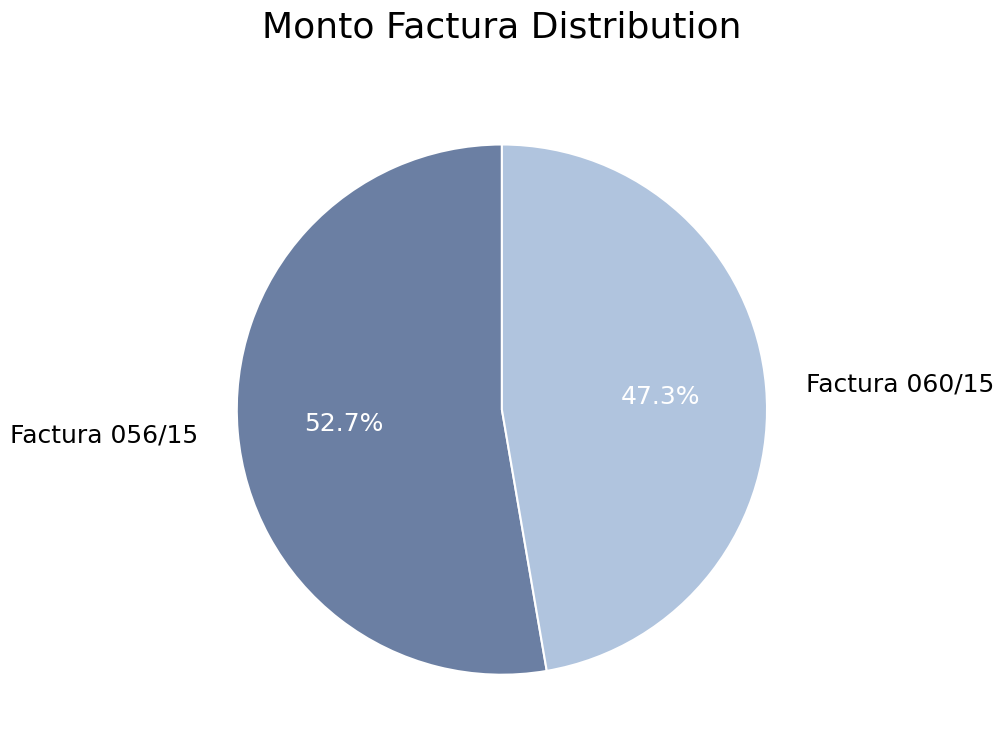

Approximately how many times larger is the value at Factura 060/15 compared to Factura 056/15?

0.9